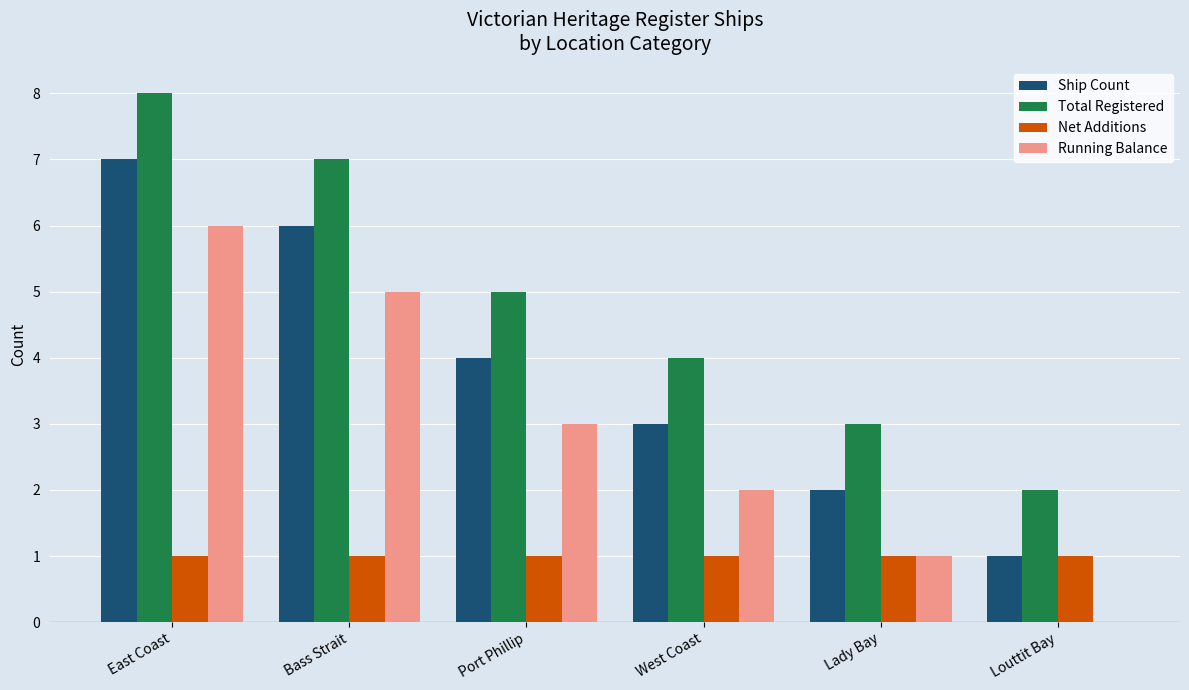

The value of Ship Count at East Coast is 4. True or false?

False